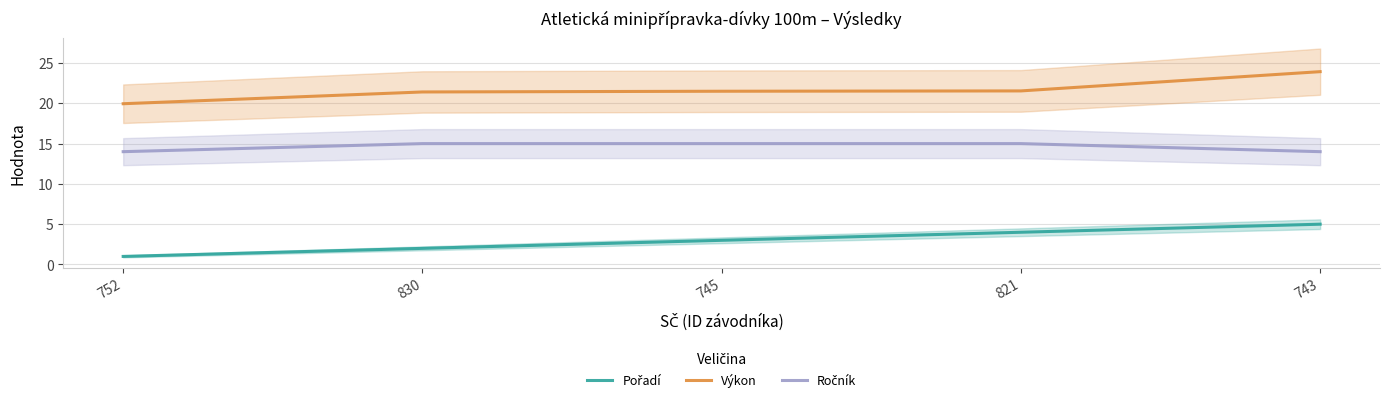

At which label does Výkon reach its peak?

743